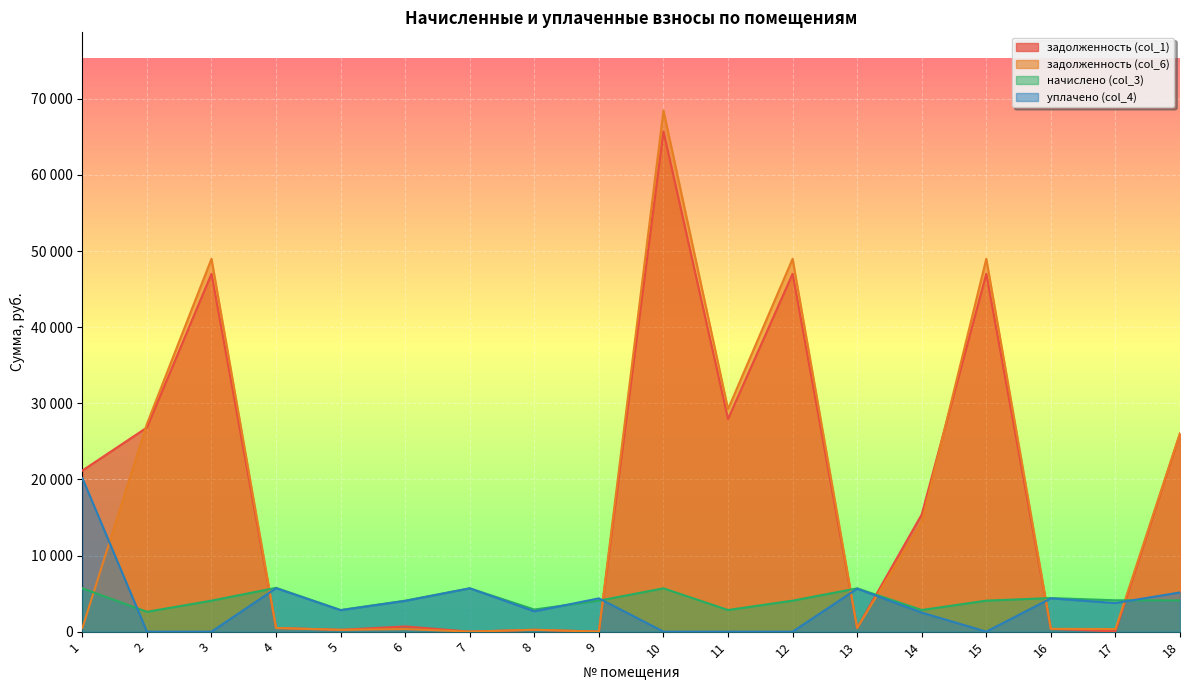

How many values in the задолженность (col_6) series are below 479?

9